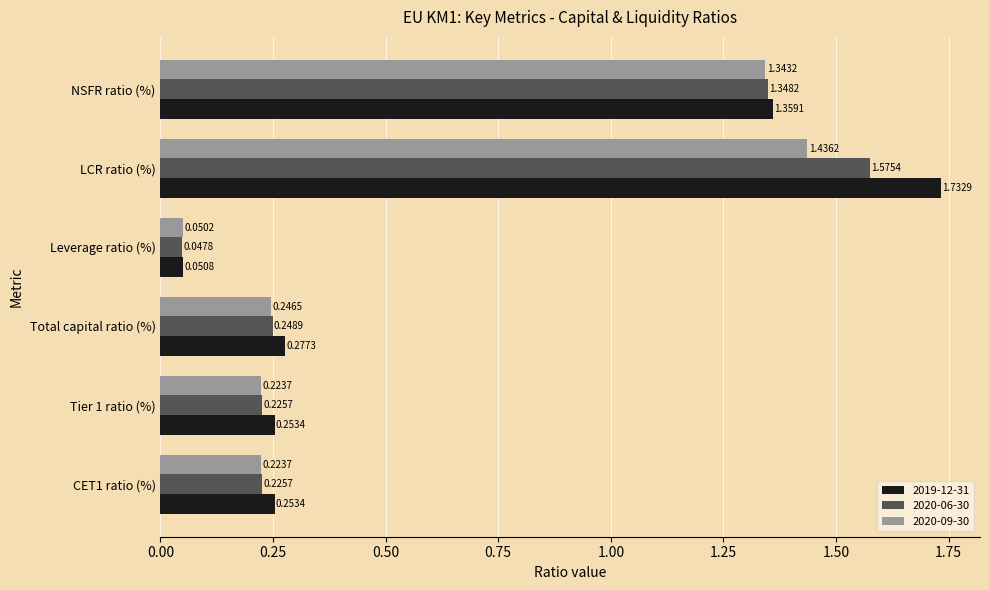

Which series has the largest range (max minus min)?

2019-12-31